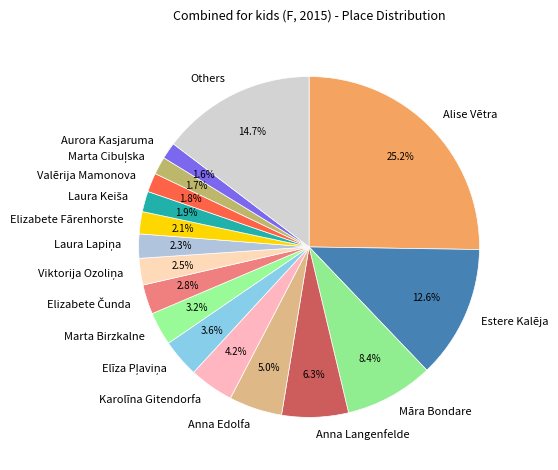

How much of the chart is everything except Aurora Kasjaruma?

98.4%